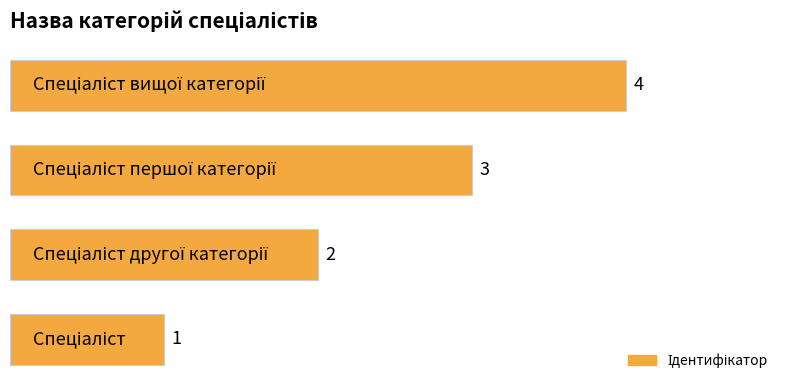

Count the values in the range 2 to 4.

3